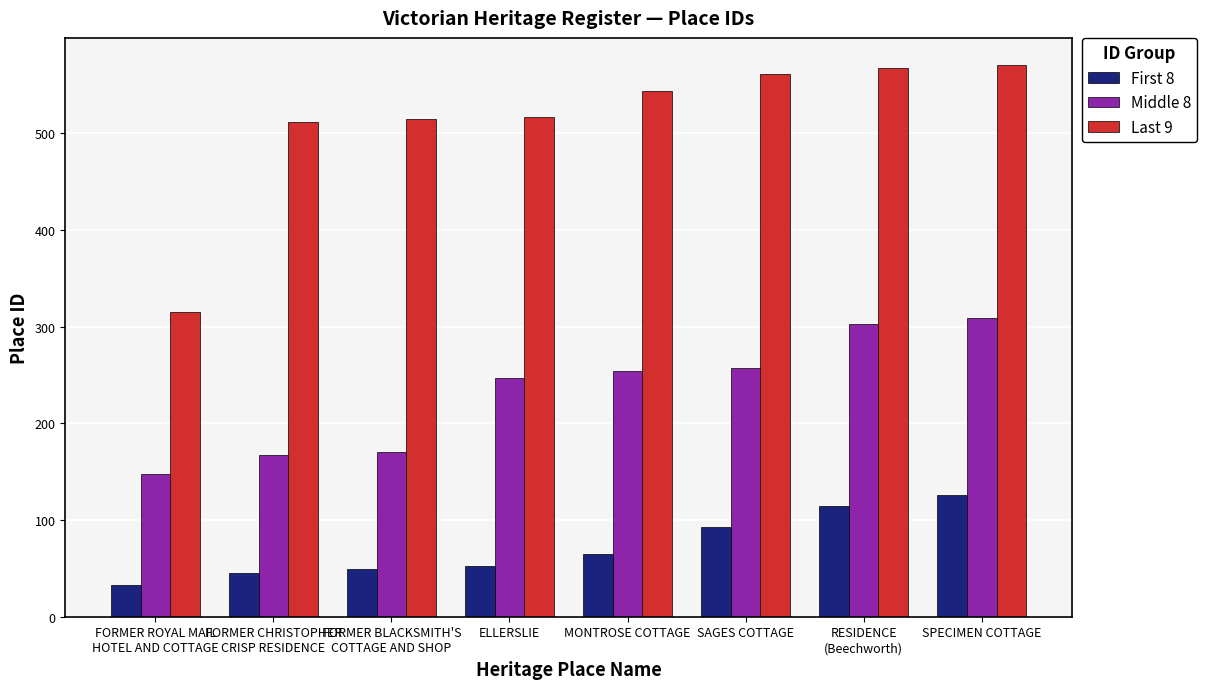

What is the smallest value displayed?

33